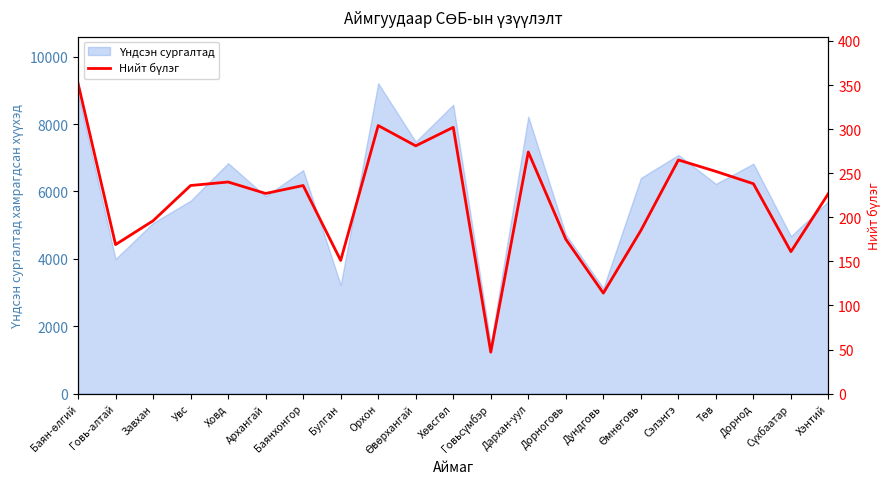

At which category does the chart reach its minimum across all series?

Говьсүмбэр